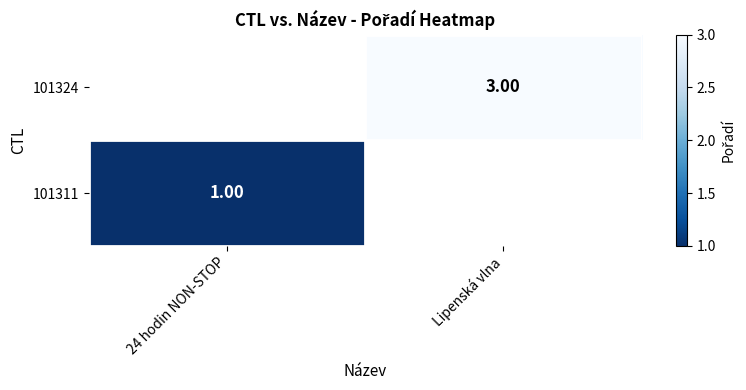

Rank the series by their maximum value, from highest to lowest.

101311, 101324